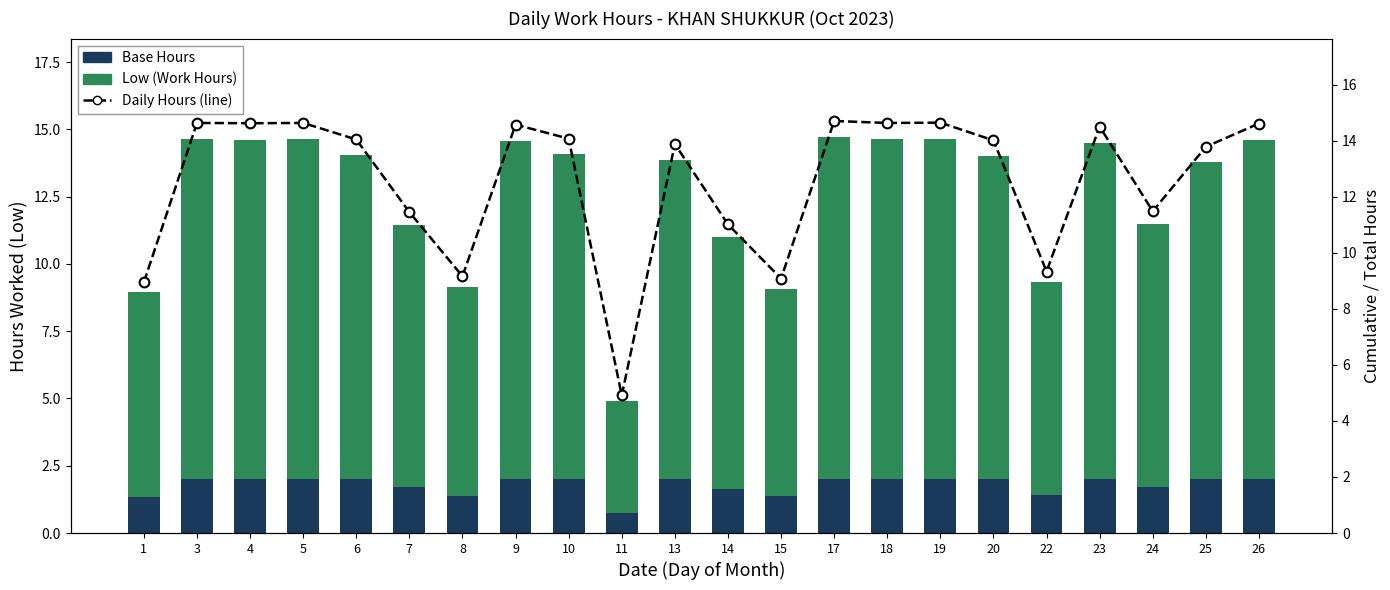

What are all the series names shown in the legend?

Base Hours, Low (Work Hours), Hours (line)